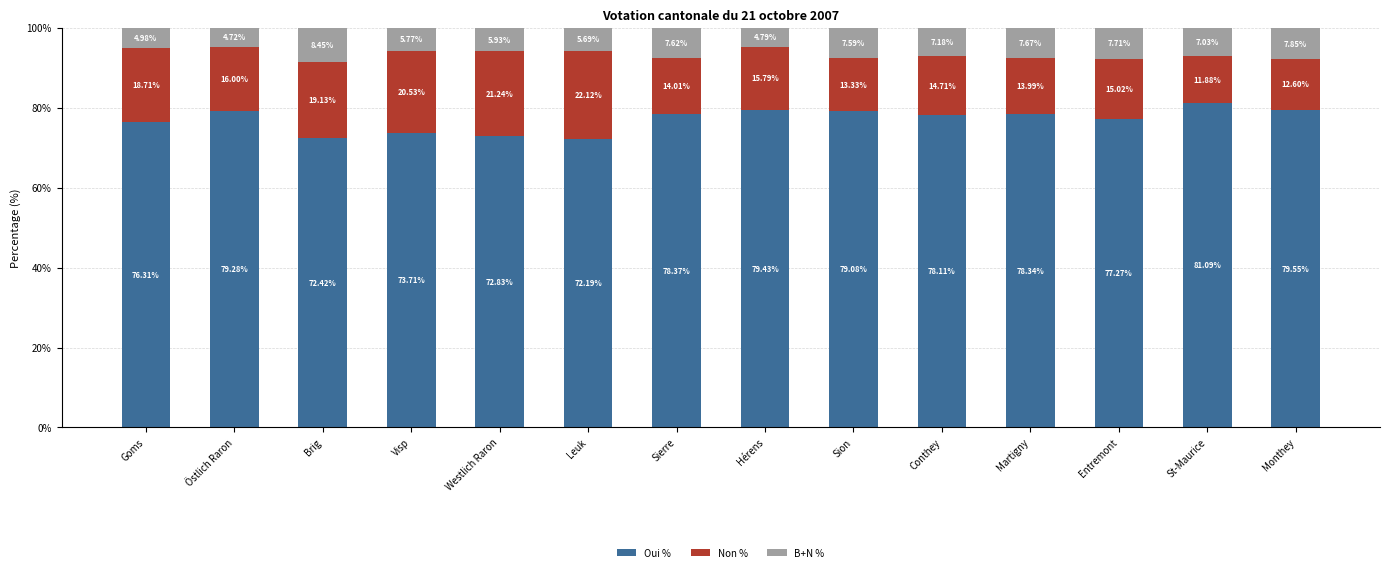

Which category has the highest value in the Oui % series?

St-Maurice